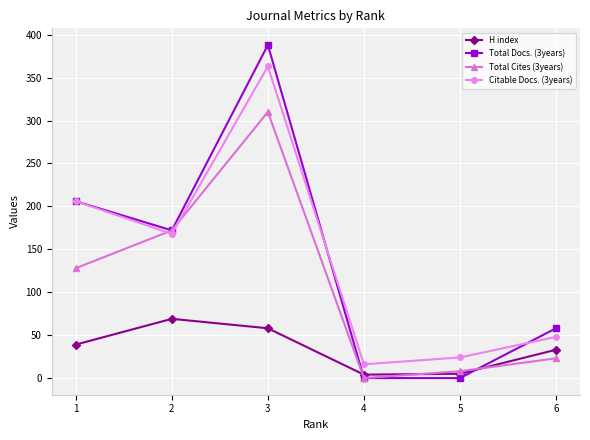

The value of H index at 2 is 109. True or false?

False